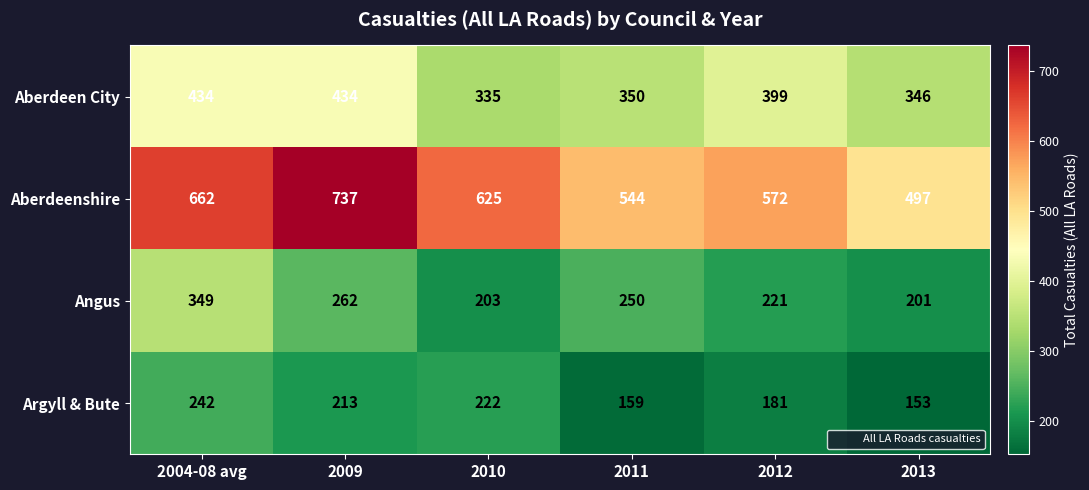

The value of Aberdeenshire at 2009 is 737. True or false?

True